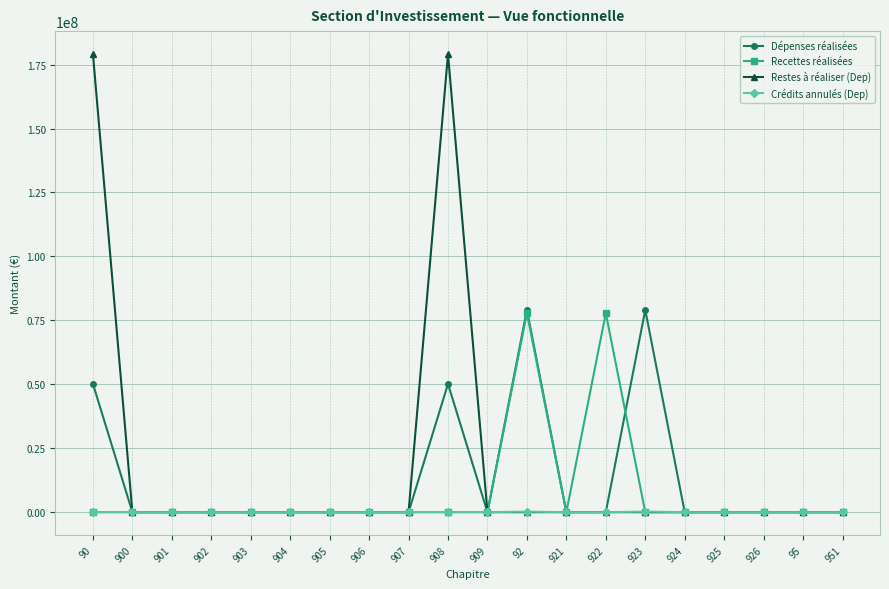

Does the chart have visible grid lines?

Yes